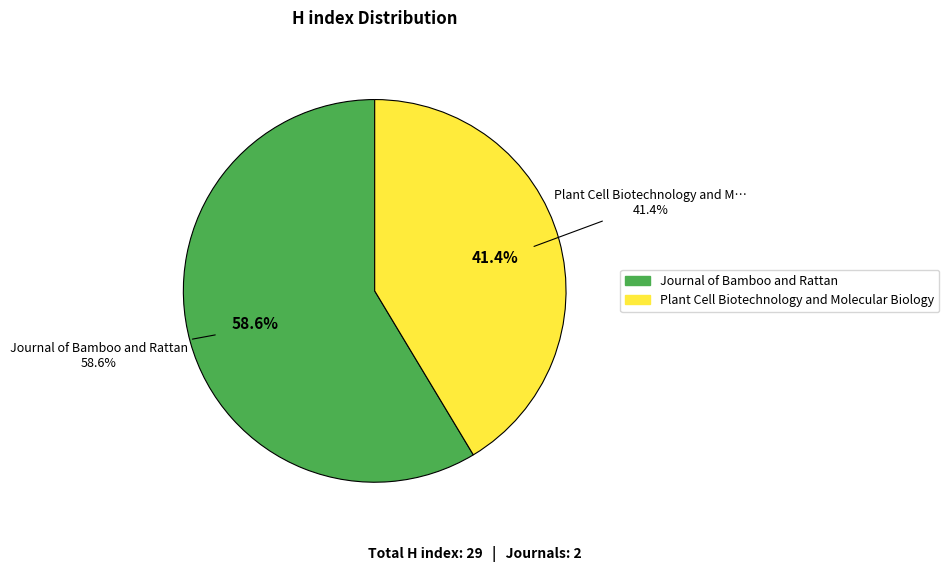

What is the change in value from Journal of Bamboo and Rattan to Plant Cell Biotechnology and Molecular Biology?

-5